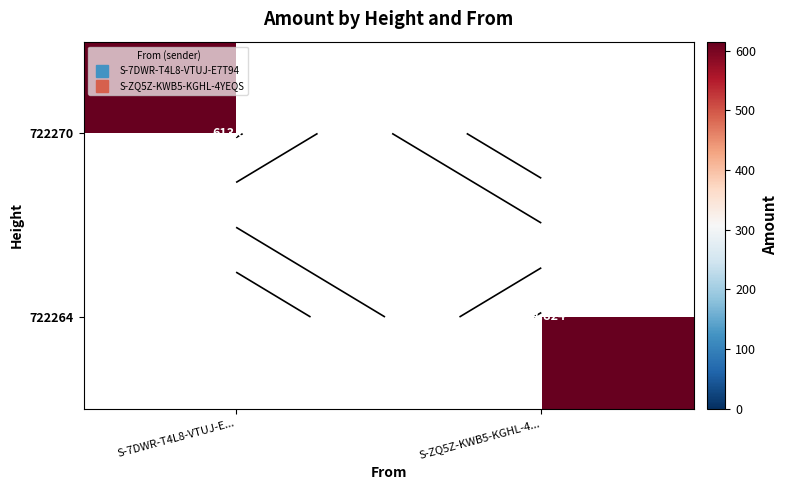

Between S-ZQ5Z-KWB5-KGHL-4... and S-7DWR-T4L8-VTUJ-E..., which is larger?

S-7DWR-T4L8-VTUJ-E...